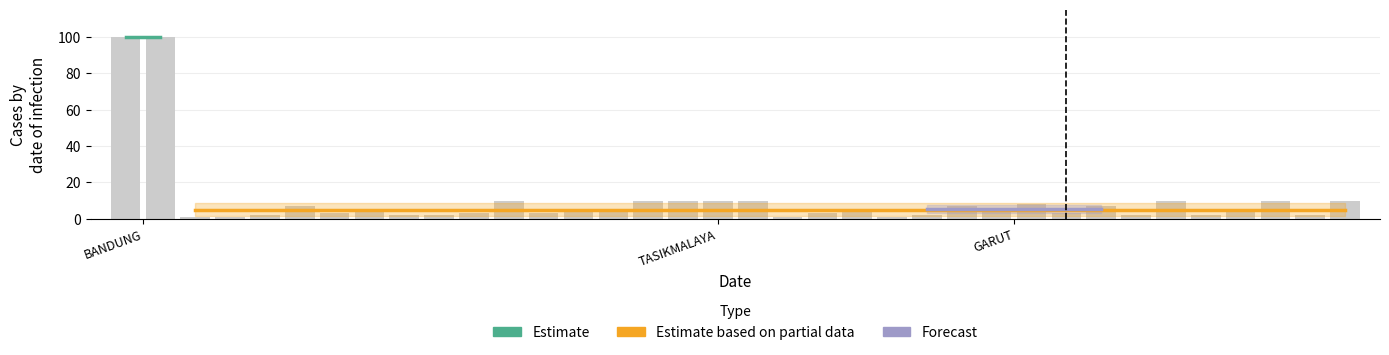

Reading right to left, list all the values displayed in this chart.

10	2	10	4	2	10	2	7	3	8	5	7	2	1	5	3	1	10	10	10	10	5	4	3	10	3	2	2	5	3	7	2	1	1	100	100